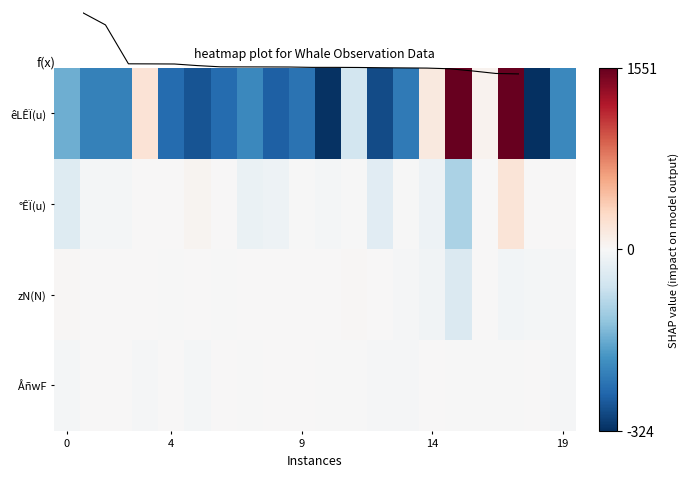

Rank the series by their maximum value, from lowest to highest.

ÅñwF, zN(N), °ÊÏ(u), f(x), êLÊÏ(u)